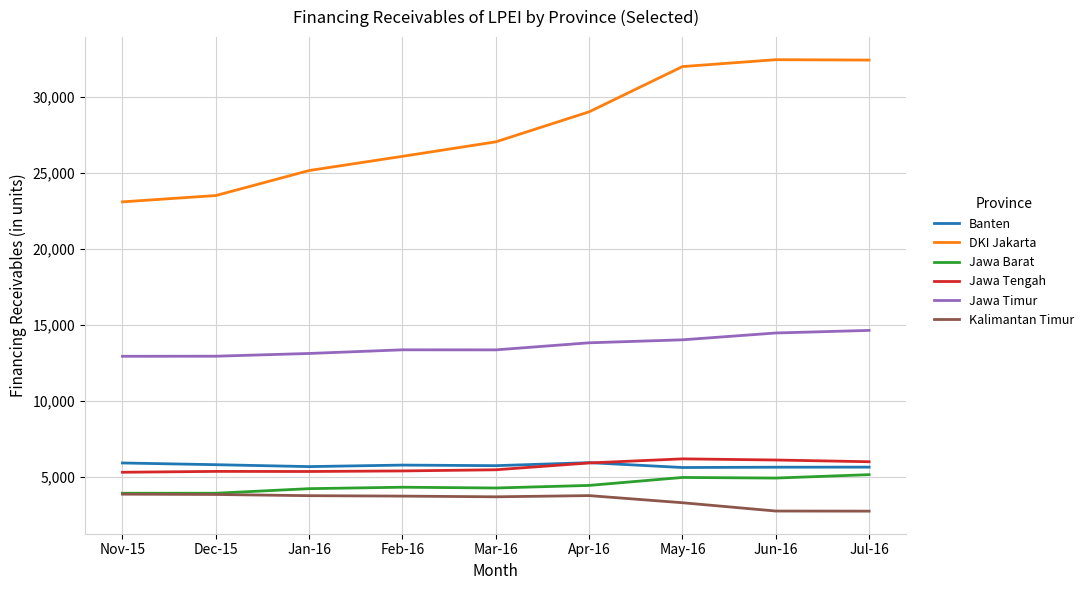

Which series has the largest total across all categories?

DKI Jakarta